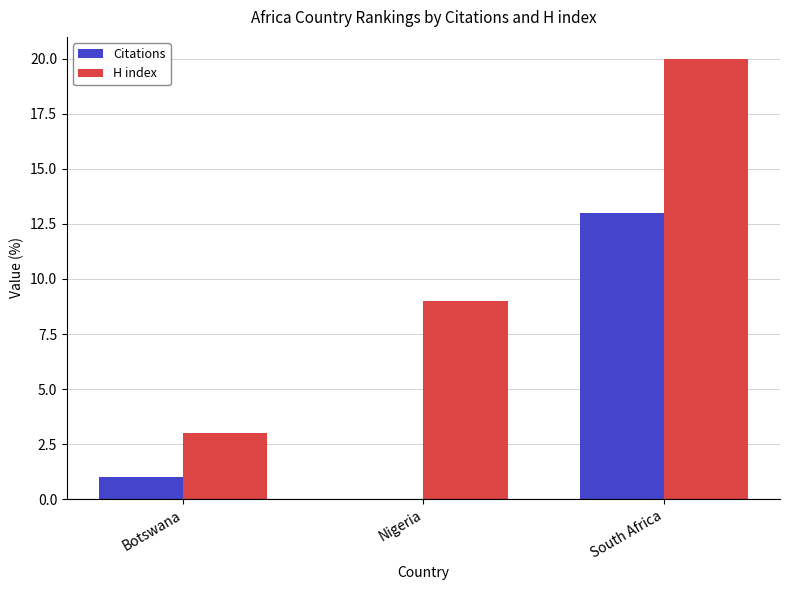

How many data points does each series have?

3